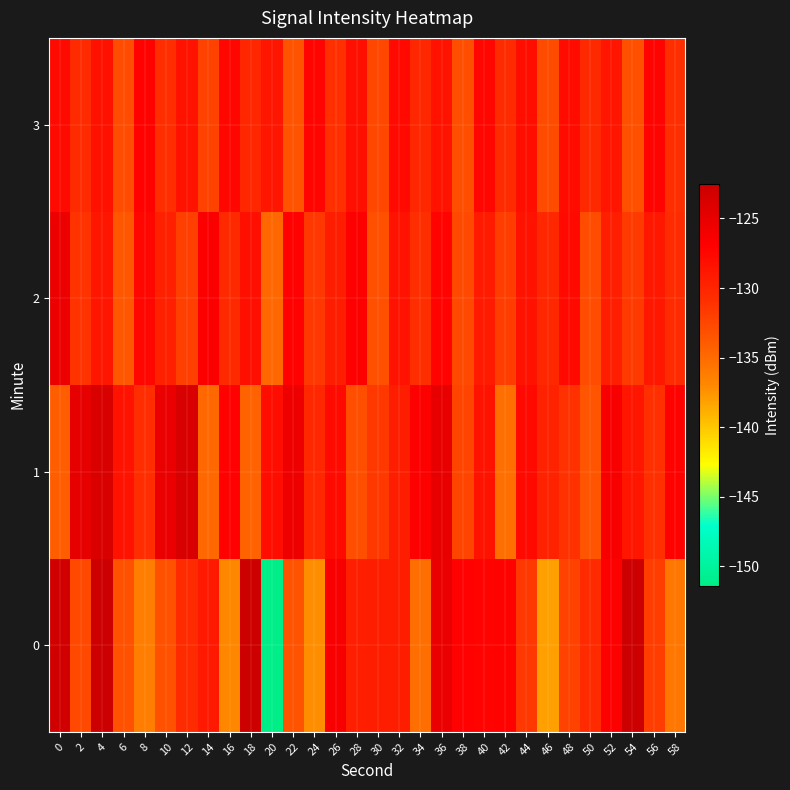

Reading left to right, extract all data points from this chart.

0: 0=-123.0	2=-132.7	4=-122.5	6=-133.3	8=-136.3	10=-133.3	12=-130.6	14=-129.0	16=-136.9	18=-122.7	20=-151.4	22=-133.4	24=-137.3	26=-126.4	28=-129.4	30=-129.3	32=-129.3	34=-135.2	36=-125.2	38=-127.0	40=-127.2	42=-127.1	44=-131.5	46=-138.1	48=-132.3	50=-130.4	52=-126.8	54=-122.5	56=-131.9	58=-135.8
1: 0=-134.1	2=-124.9	4=-123.7	6=-128.4	8=-130.7	10=-125.2	12=-123.6	14=-134.8	16=-127.0	18=-134.4	20=-128.0	22=-125.5	24=-130.2	26=-127.8	28=-133.1	30=-131.6	32=-129.3	34=-126.7	36=-124.9	38=-132.4	40=-128.5	42=-135.2	44=-127.6	46=-129.8	48=-131.0	50=-133.5	52=-126.3	54=-128.7	56=-130.9	58=-127.1
2: 0=-125.3	2=-131.2	4=-128.8	6=-133.6	8=-127.4	10=-129.7	12=-132.1	14=-126.6	16=-130.4	18=-128.2	20=-134.8	22=-127.0	24=-131.5	26=-129.3	28=-126.8	30=-133.2	32=-128.6	34=-130.8	36=-127.2	38=-132.7	40=-129.1	42=-131.9	44=-128.4	46=-130.2	48=-127.6	50=-133.0	52=-129.5	54=-131.7	56=-128.9	58=-130.6
3: 0=-127.8	2=-130.5	4=-128.3	6=-132.9	8=-127.1	10=-130.7	12=-128.6	14=-132.3	16=-127.5	18=-130.1	20=-128.8	22=-133.4	24=-127.3	26=-130.9	28=-128.2	30=-132.6	32=-127.7	34=-130.3	36=-128.5	38=-133.1	40=-127.4	42=-130.6	44=-128.1	46=-132.8	48=-127.9	50=-130.4	52=-128.7	54=-133.2	56=-127.2	58=-130.8